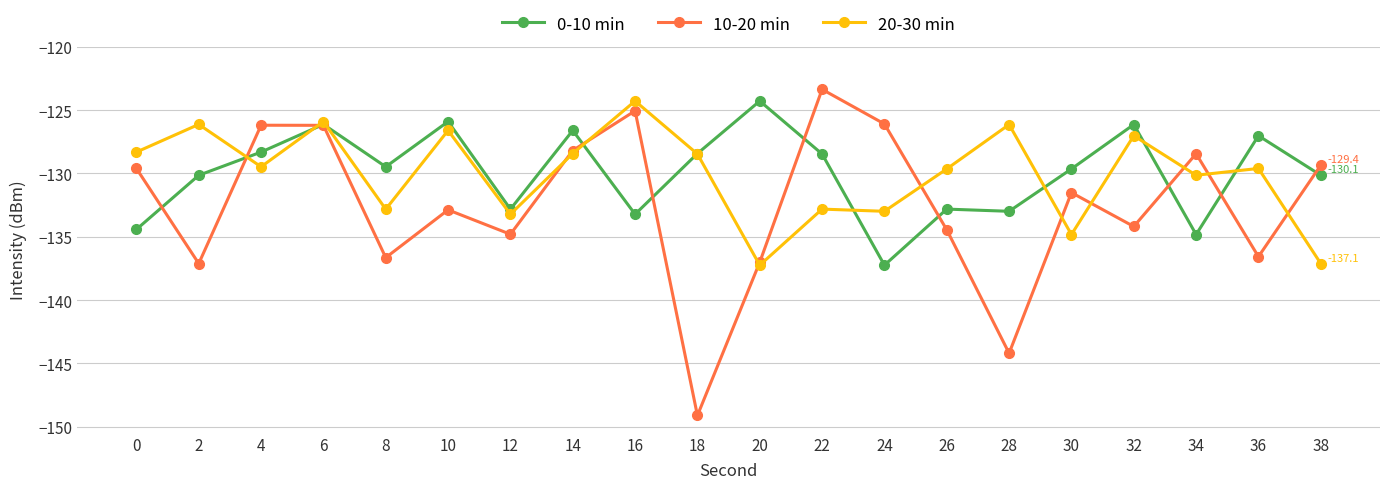

What is the lowest value of the 0-10 min series?

-137.2